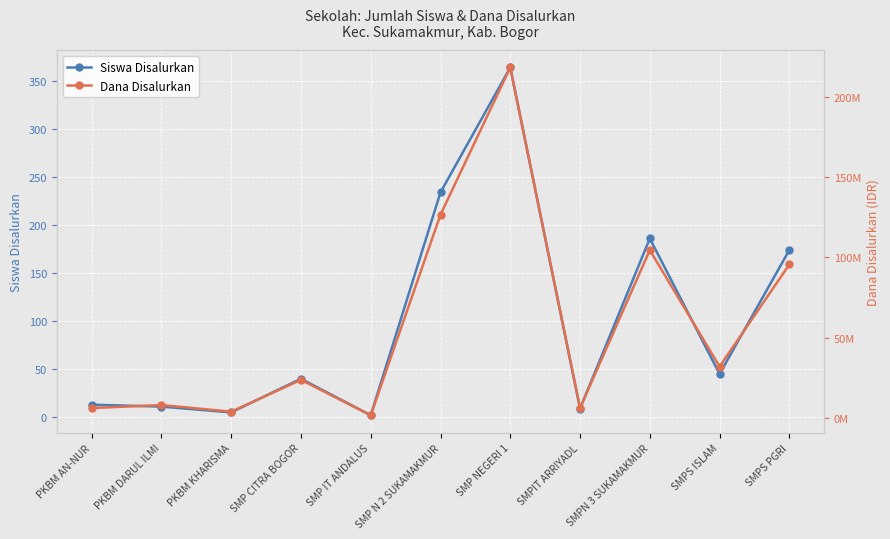

What is the difference between the Siswa Disalurkan values at SMP NEGERI 1 and PKBM AN-NUR?

351